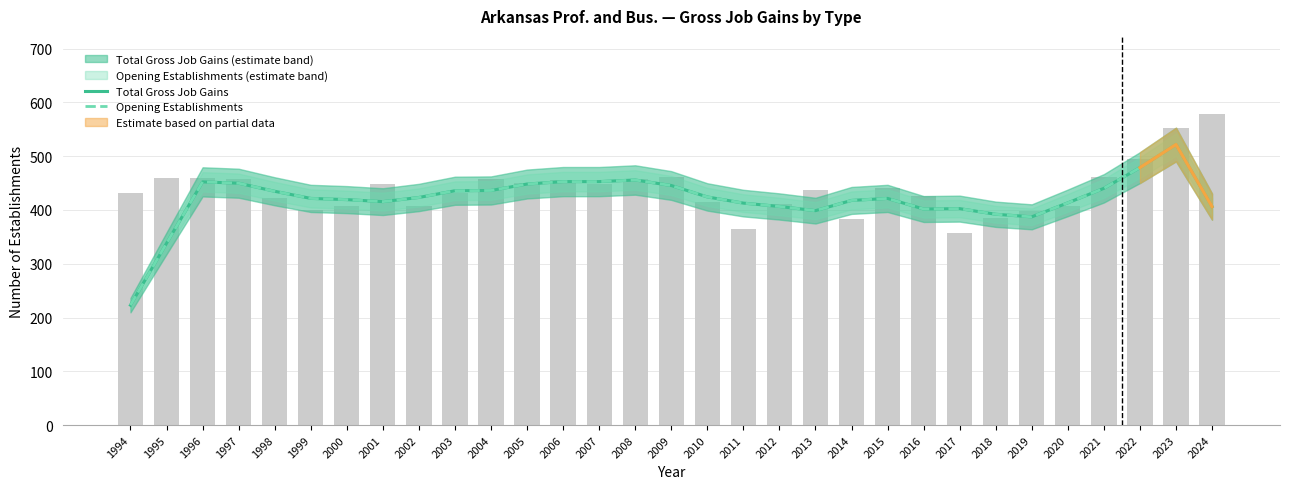

What are all the series names shown in the legend?

Total Gross Job Gains, Opening Establishments